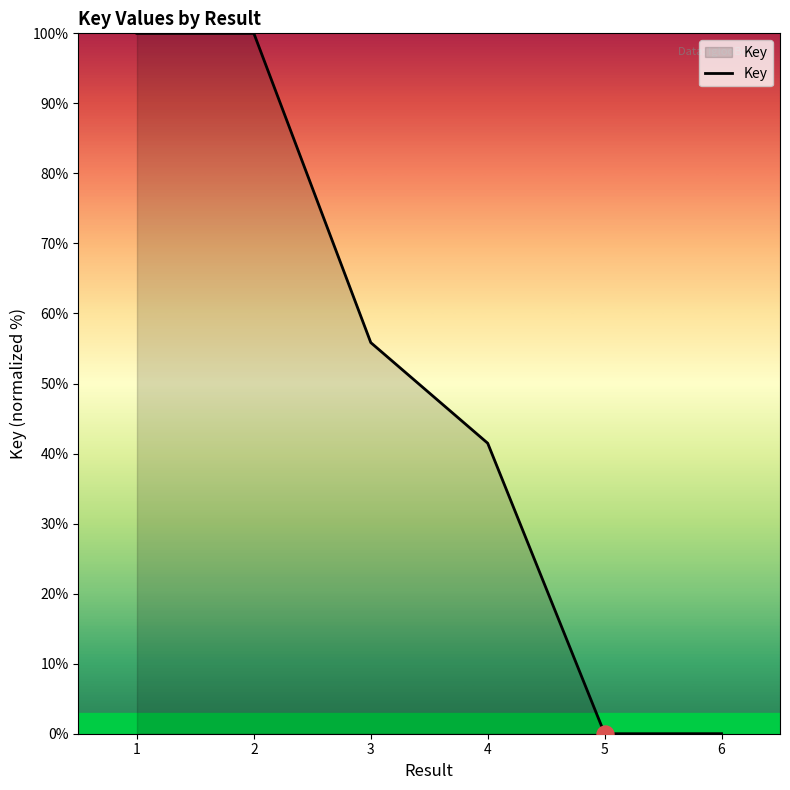

What is the change in value from 3 to 4?

-14.4